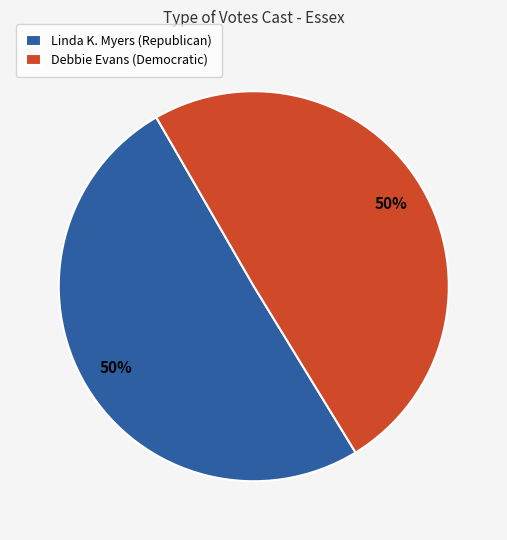

Combined, do Linda K. Myers (Republican) and Debbie Evans (Democratic) account for over 50%?

Yes